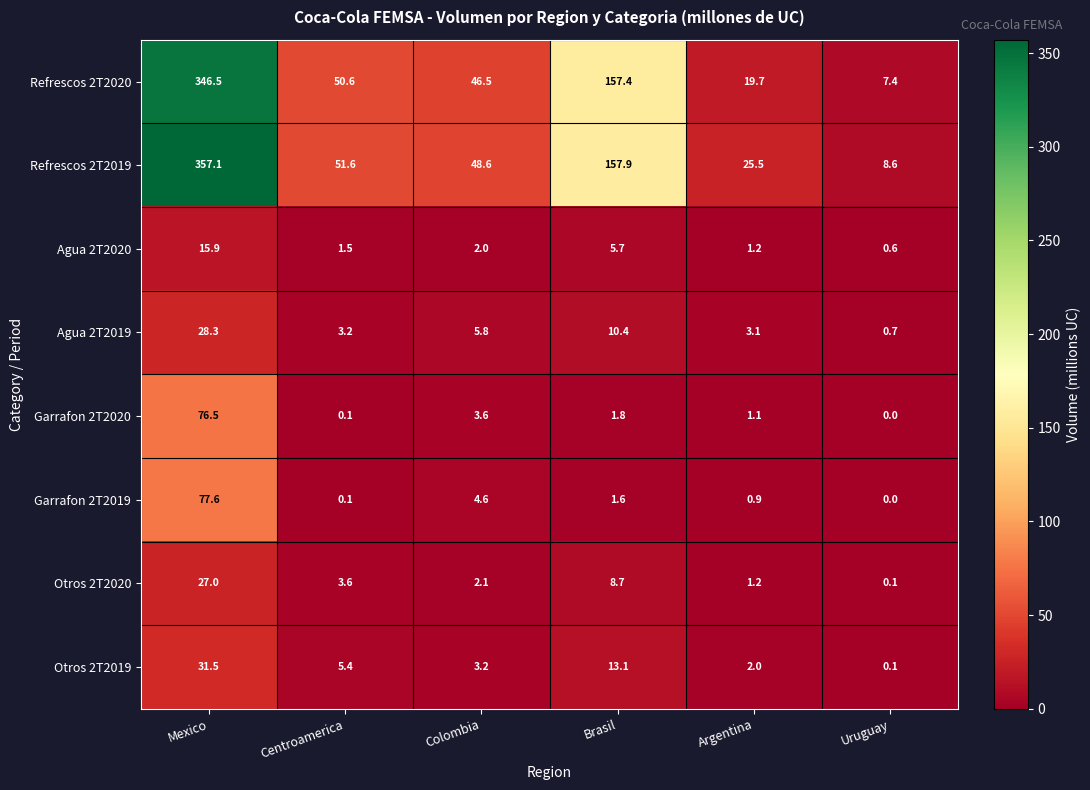

Rank the series by their maximum value, from highest to lowest.

Refrescos 2T2019, Refrescos 2T2020, Garrafon 2T2019, Garrafon 2T2020, Otros 2T2019, Agua 2T2019, Otros 2T2020, Agua 2T2020